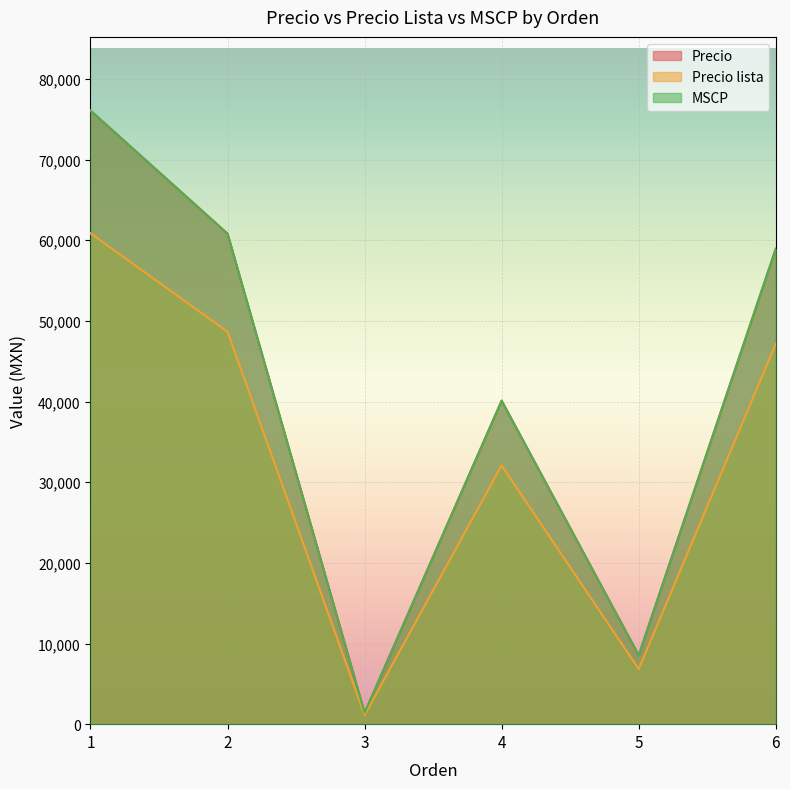

What is the value of the MSCP point at the 4th from the left?

40108.6